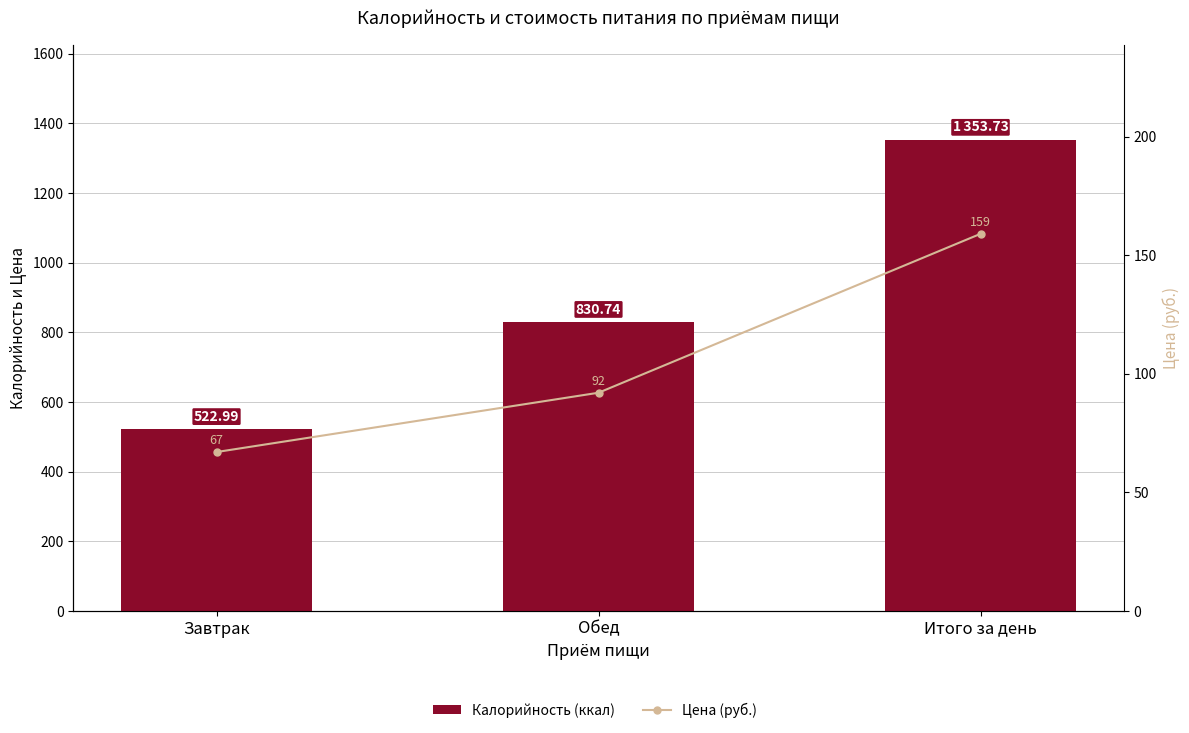

How many series are shown in this chart?

2